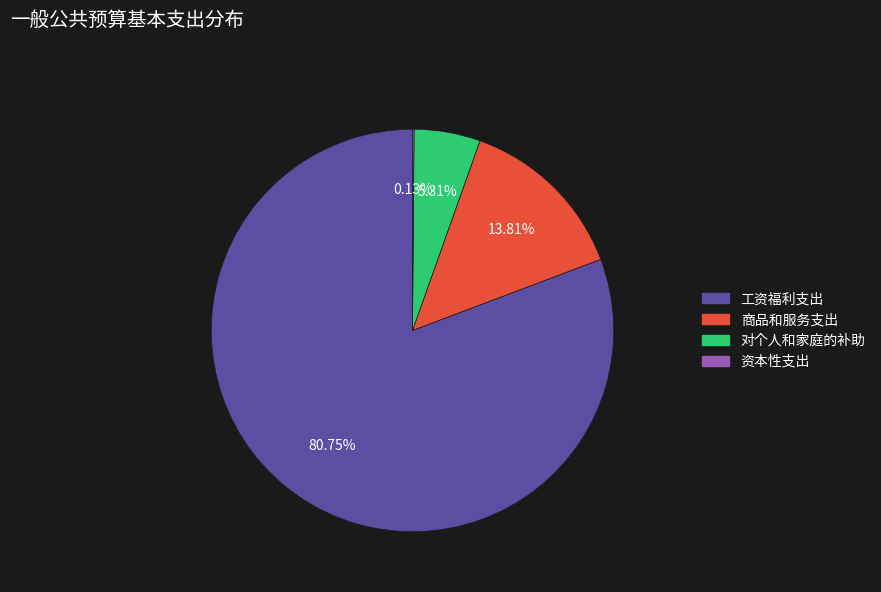

Between 商品和服务支出 and 工资福利支出, which is larger?

工资福利支出